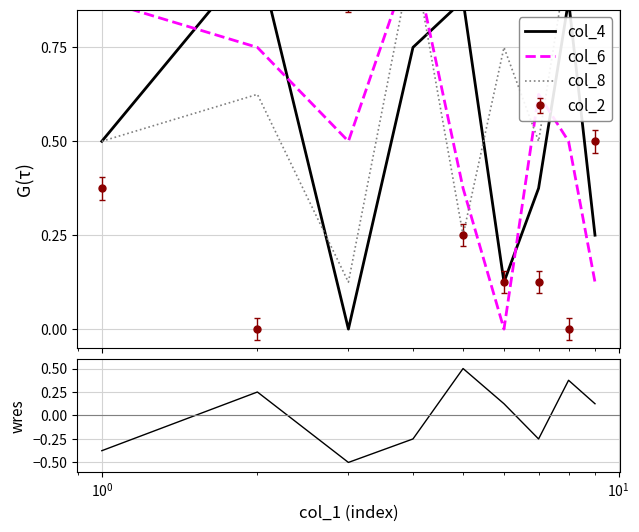

Count the col_6 values in the range 0 to 1.

9